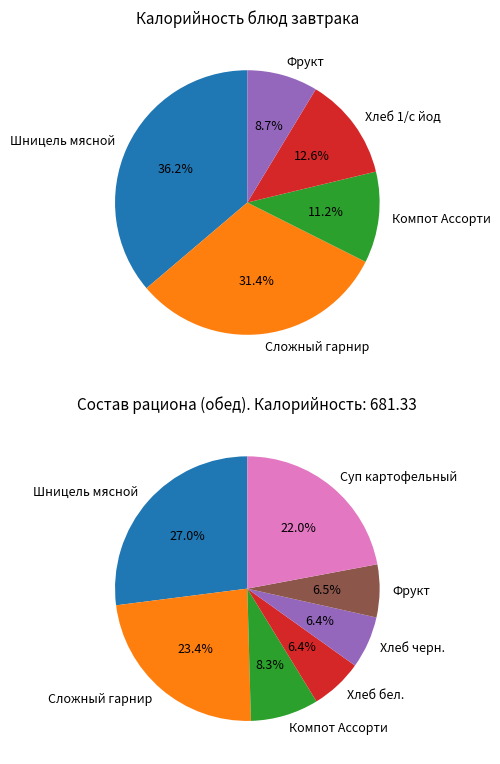

What percentage do Фрукт and Хлеб 1/с йод together represent?

21.2%